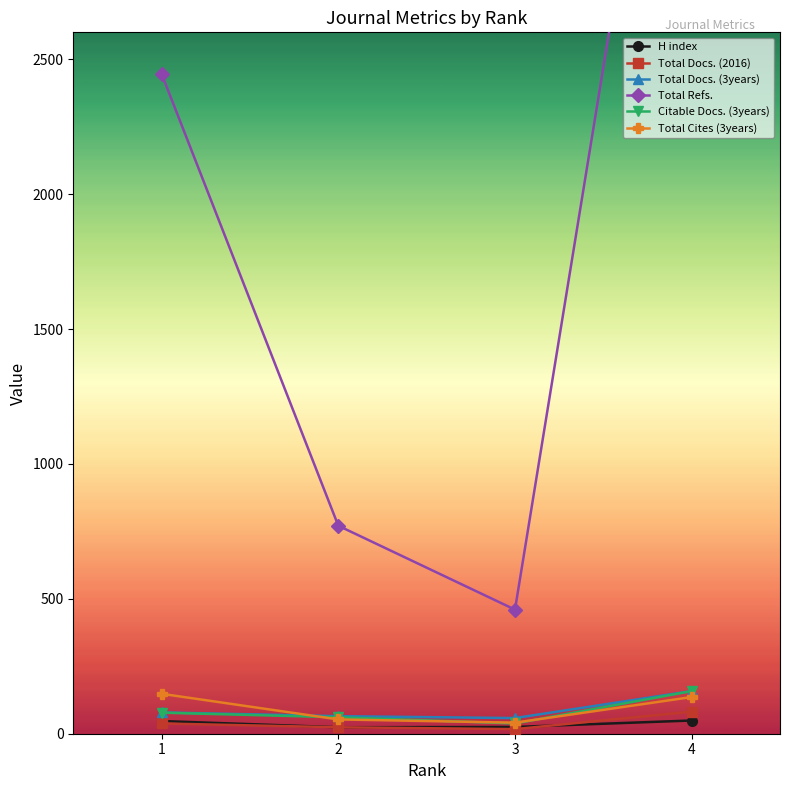

How many data points in Citable Docs. (3years) are above 78?

1